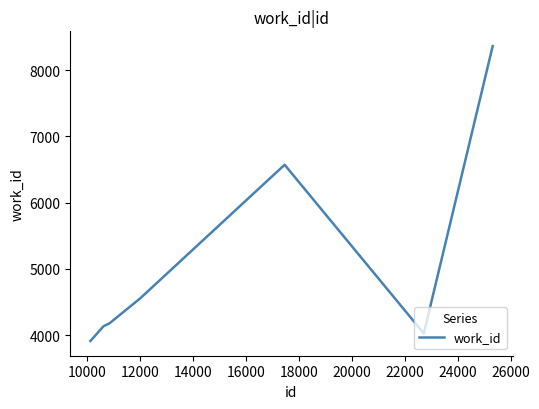

What is the average value?

5105